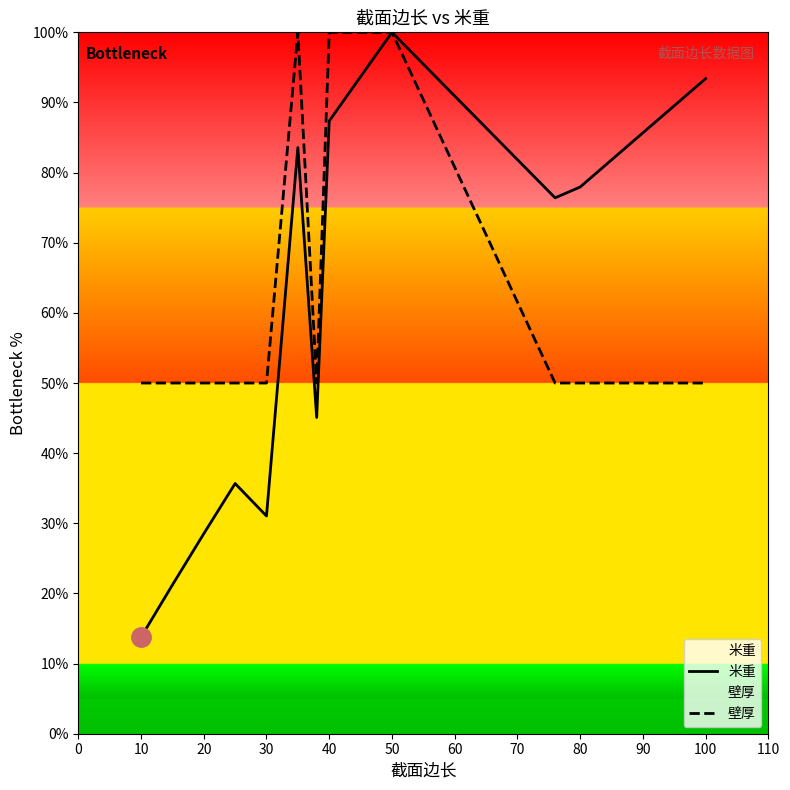

How many values in the 壁厚 series exceed 50?

3